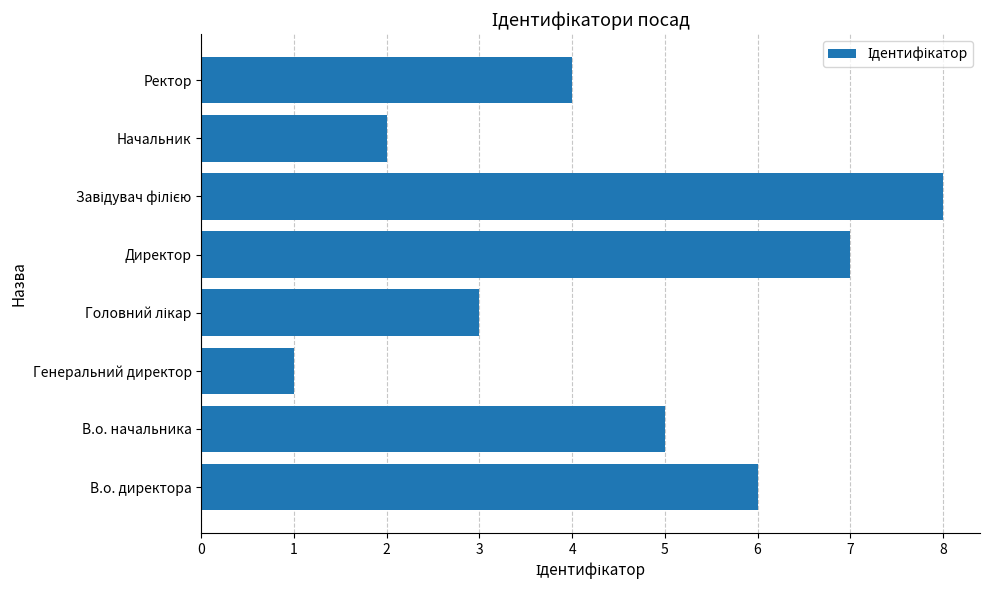

How many bars are there in total?

8